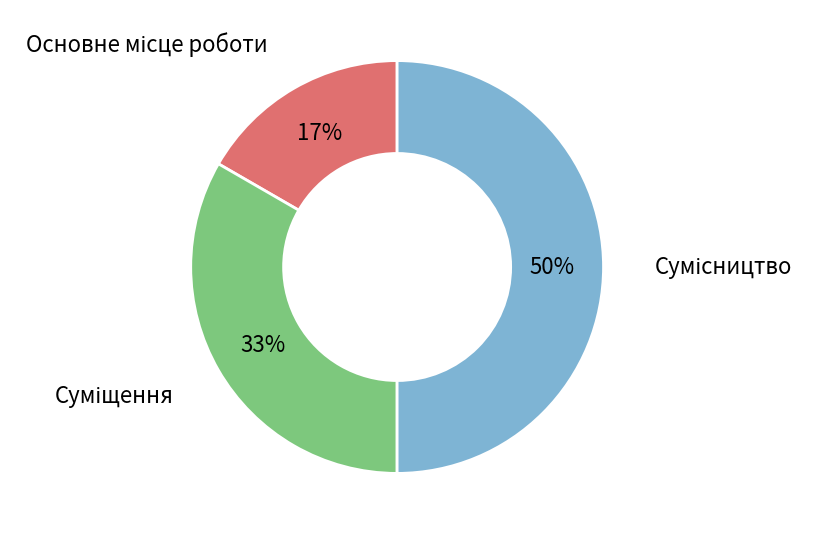

To the nearest percent, what is the average slice percentage?

33%